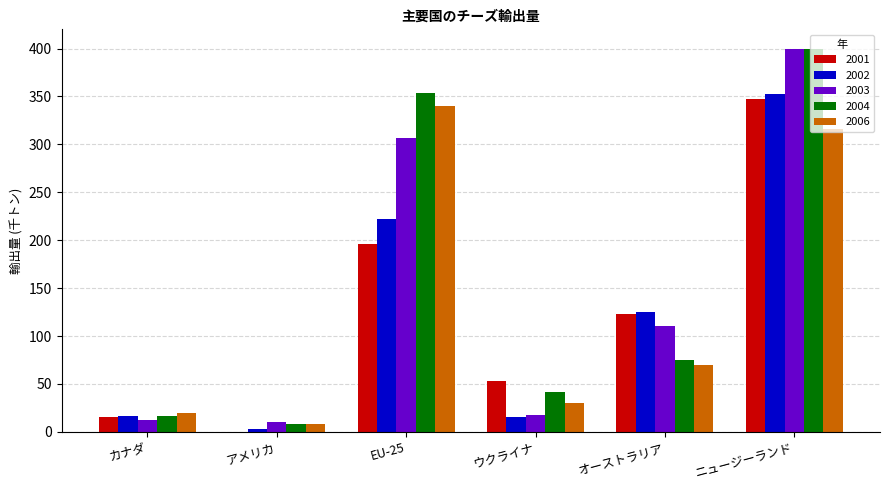

At which label does 2001 reach its peak?

ニュージーランド